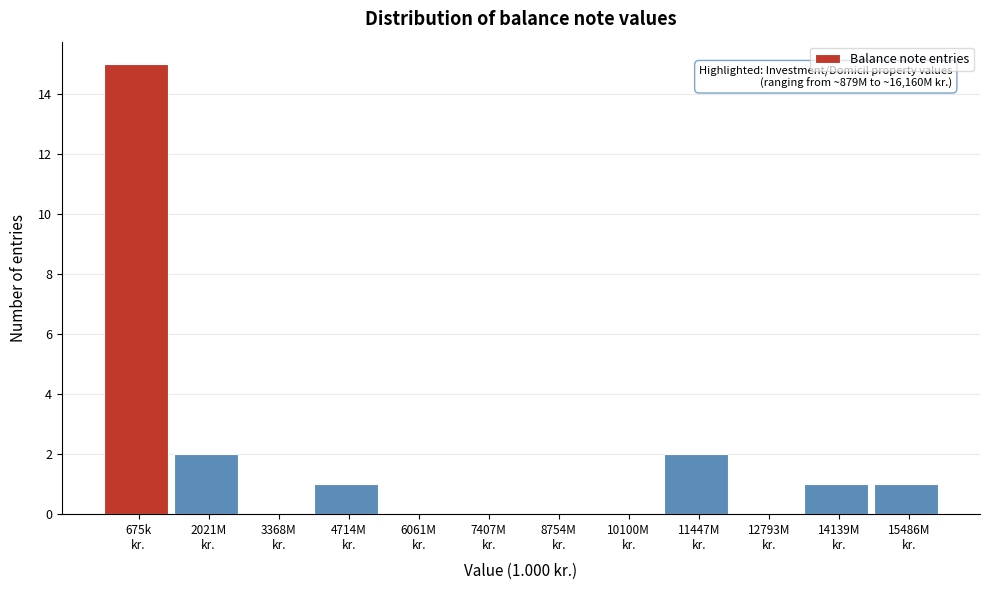

What is the greatest value displayed?

15